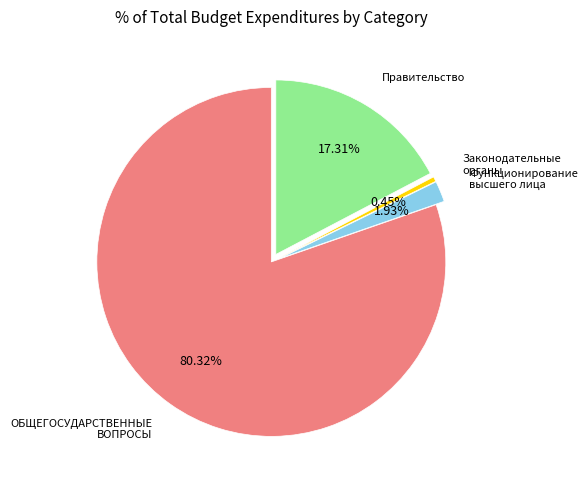

Rank the categories by value from lowest to highest.

Законодательные органы, Функционирование высшего лица, Правительство, ОБЩЕГОСУДАРСТВЕННЫЕ ВОПРОСЫ